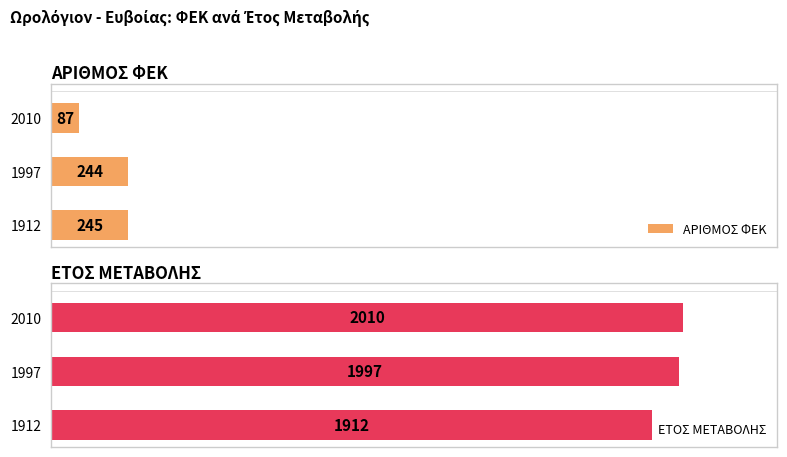

How many bars are there in total?

6